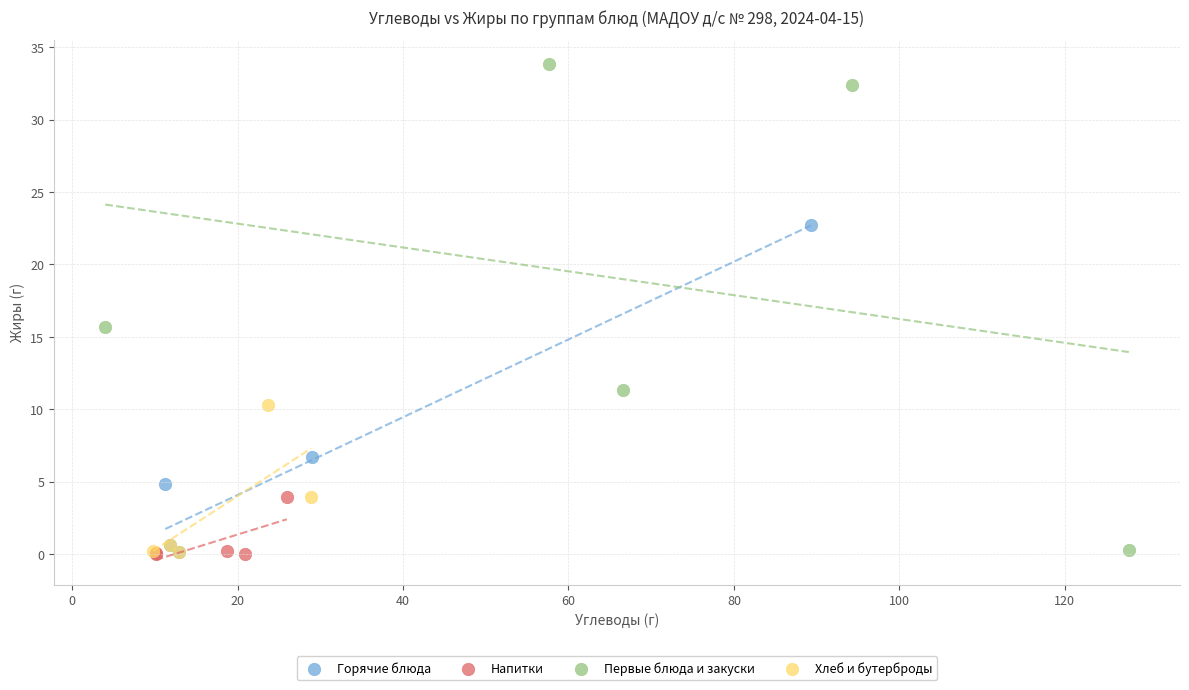

What are all the series names shown in the legend?

Горячие блюда, Напитки, Первые блюда и закуски, Хлеб и бутерброды